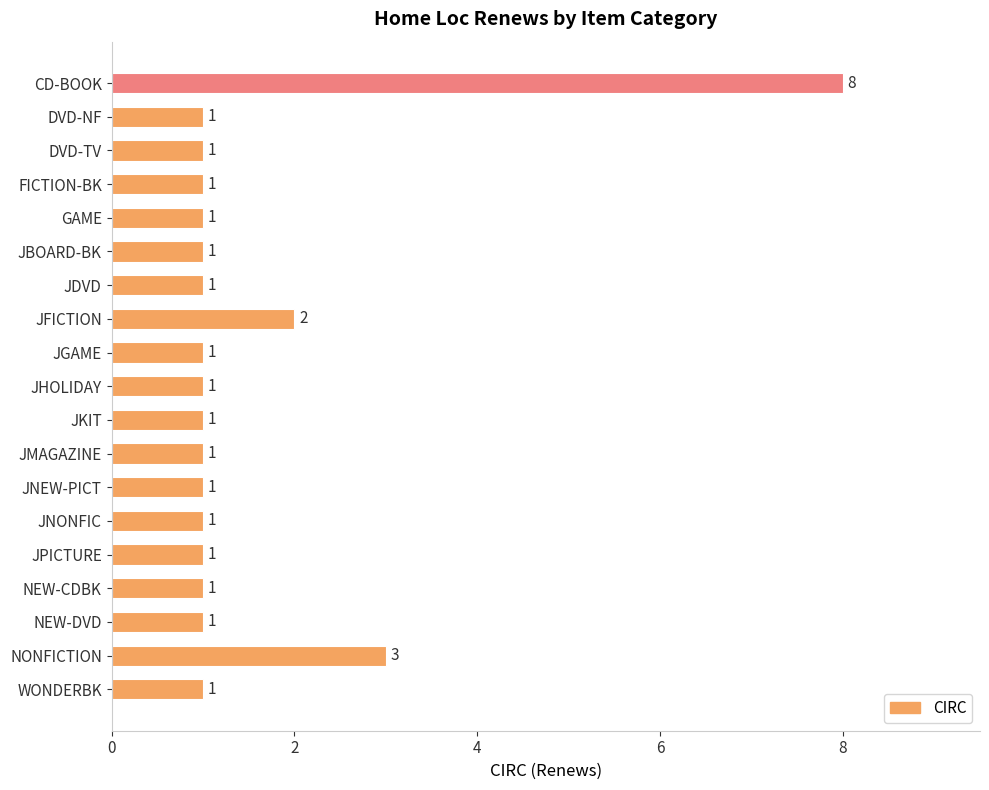

Are the bars grouped side by side (vs. stacked)?

No